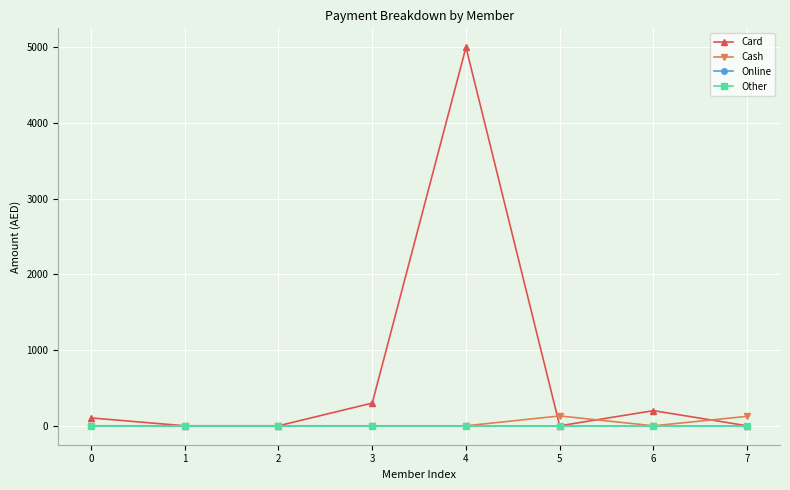

Does the chart have visible grid lines?

Yes